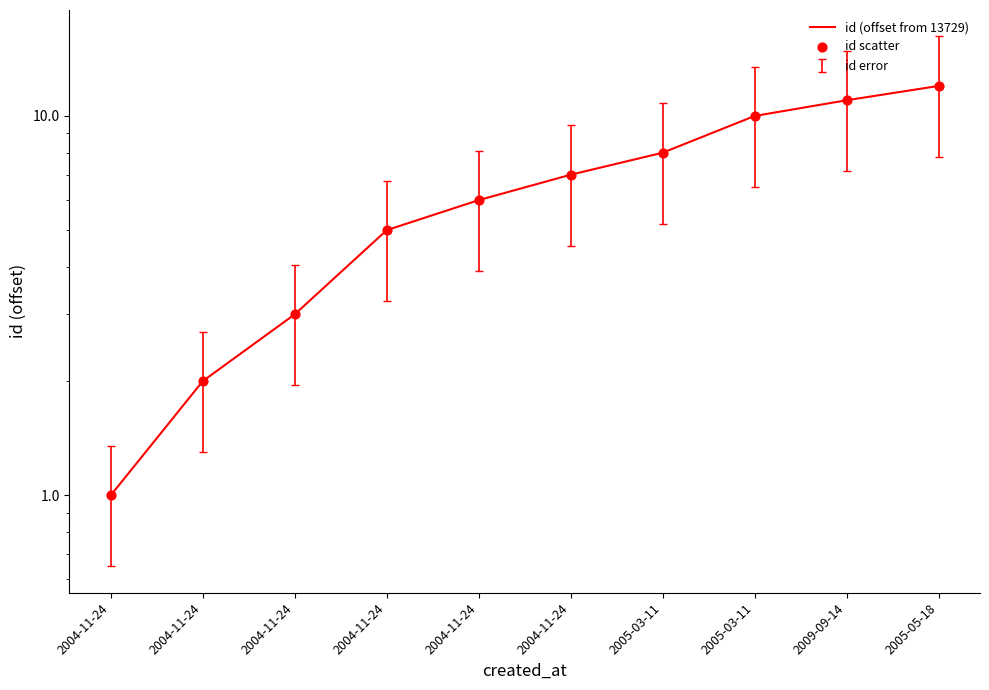

What is the total value across all series at 2009-09-14?

22